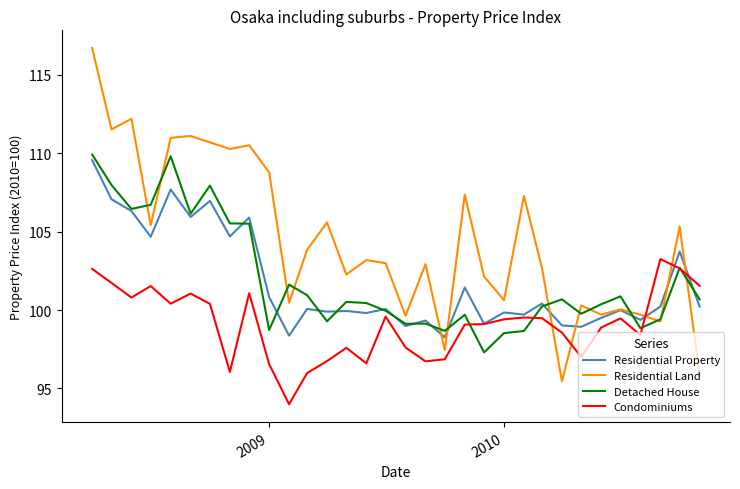

Which series has the largest range (max minus min)?

Residential Land